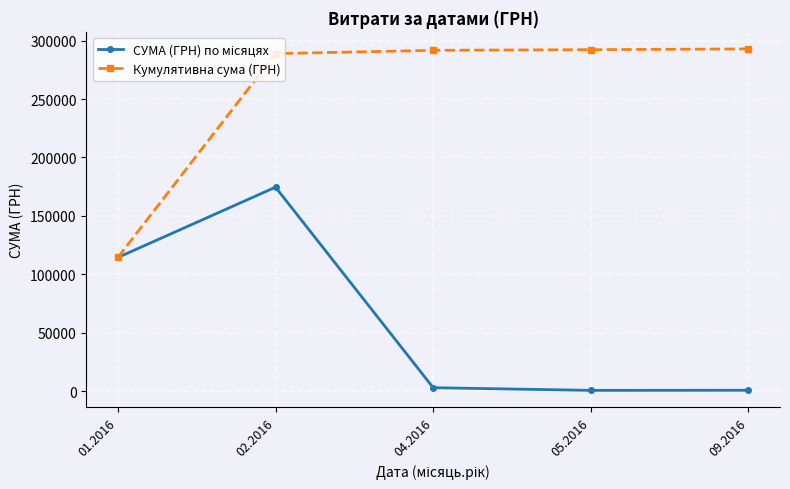

How many lines are shown in the chart?

2